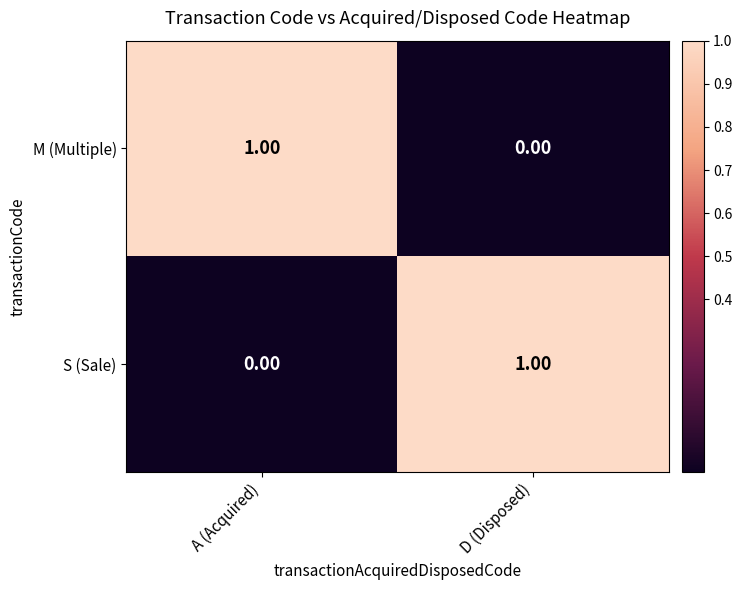

At which label does S (Sale) reach its minimum?

A (Acquired)